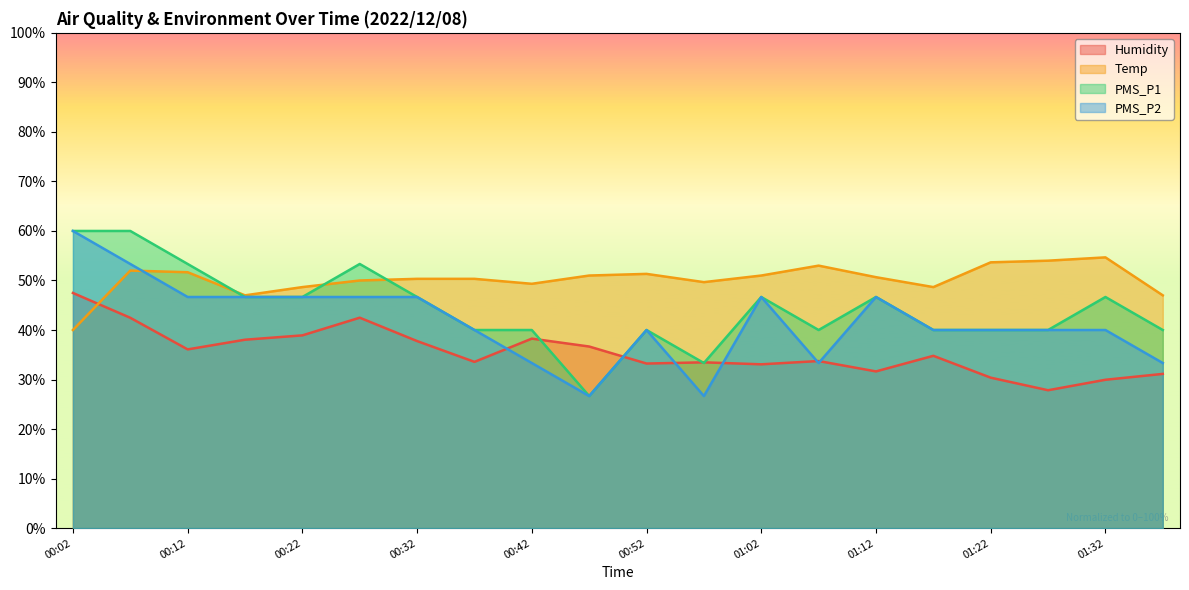

Where is the first local minimum for Humidity?

00:12